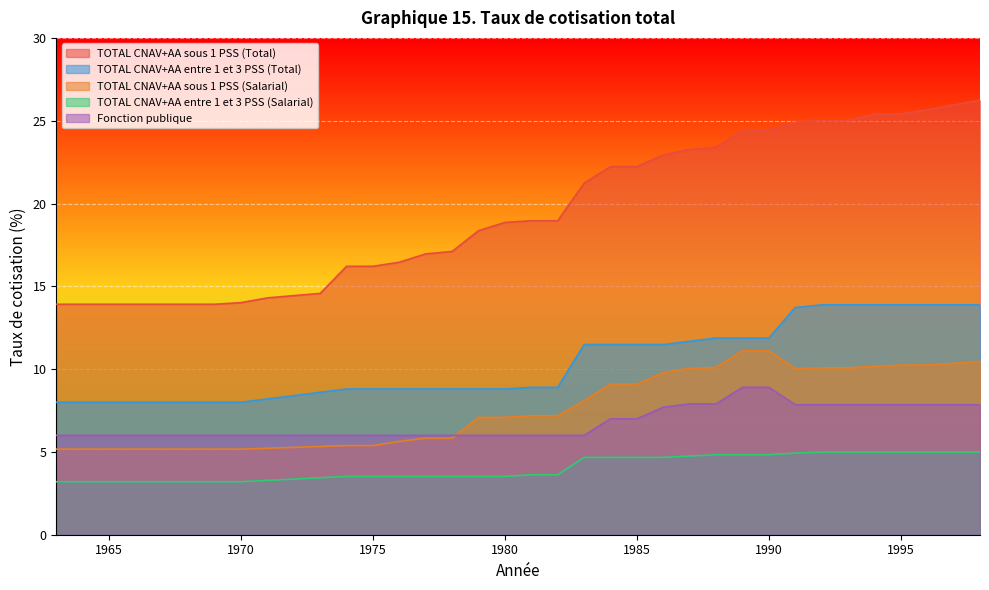

Rank the categories by TOTAL CNAV+AA entre 1 et 3 PSS (Total) value from highest to lowest.

1992, 1993, 1994, 1995, 1996, 1997, 1998, 1991, 1988, 1989, 1990, 1987, 1983, 1984, 1985, 1986, 1981, 1982, 1974, 1975, 1976, 1977, 1978, 1979, 1980, 1973, 1972, 1971, 1963, 1964, 1965, 1966, 1967, 1968, 1969, 1970